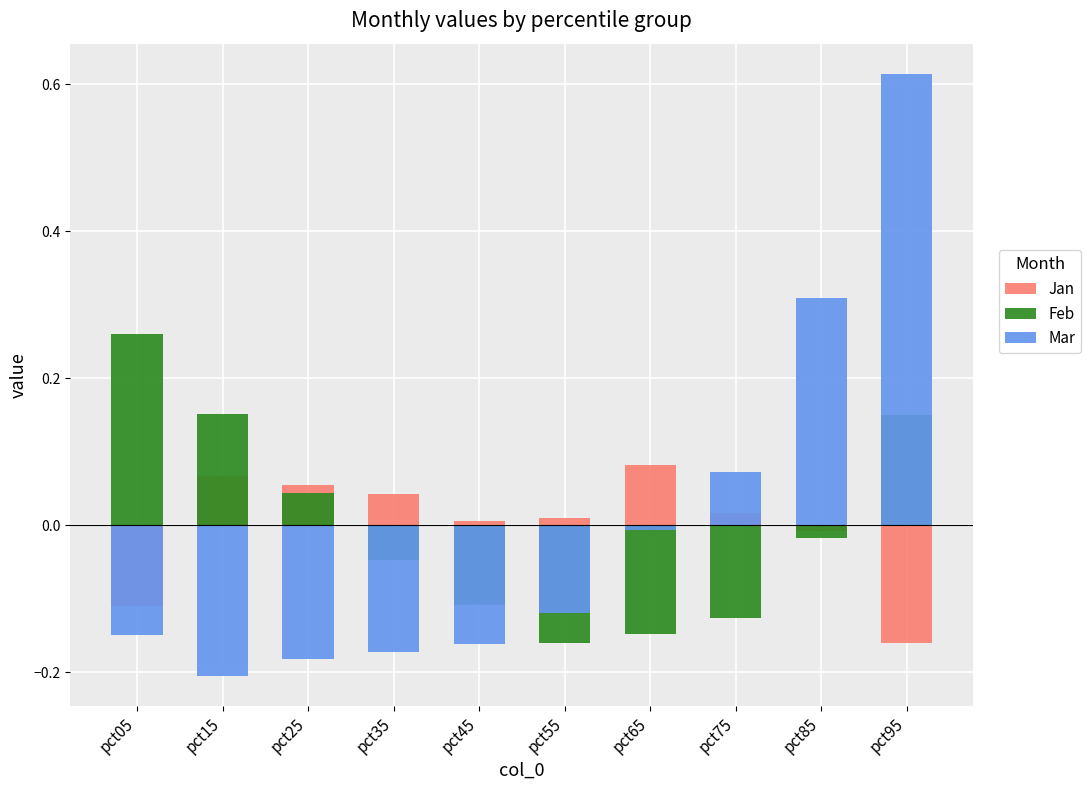

How many bars are there in total?

30